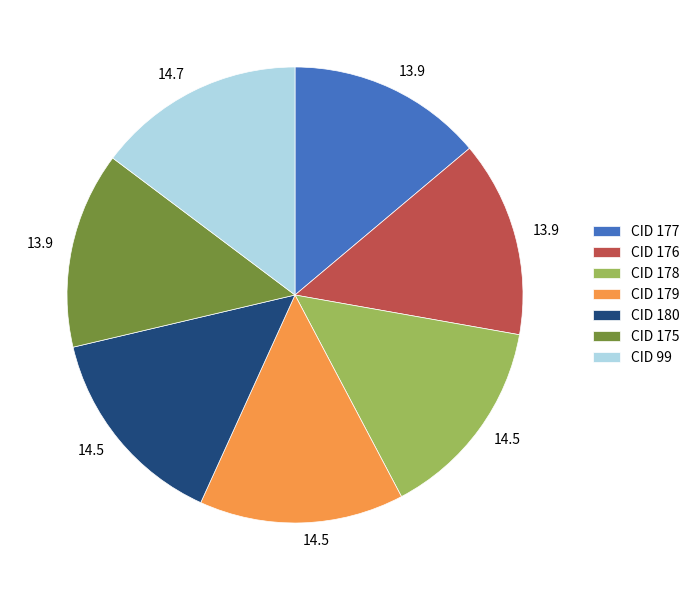

Does CID 176 represent more than half of the total?

No